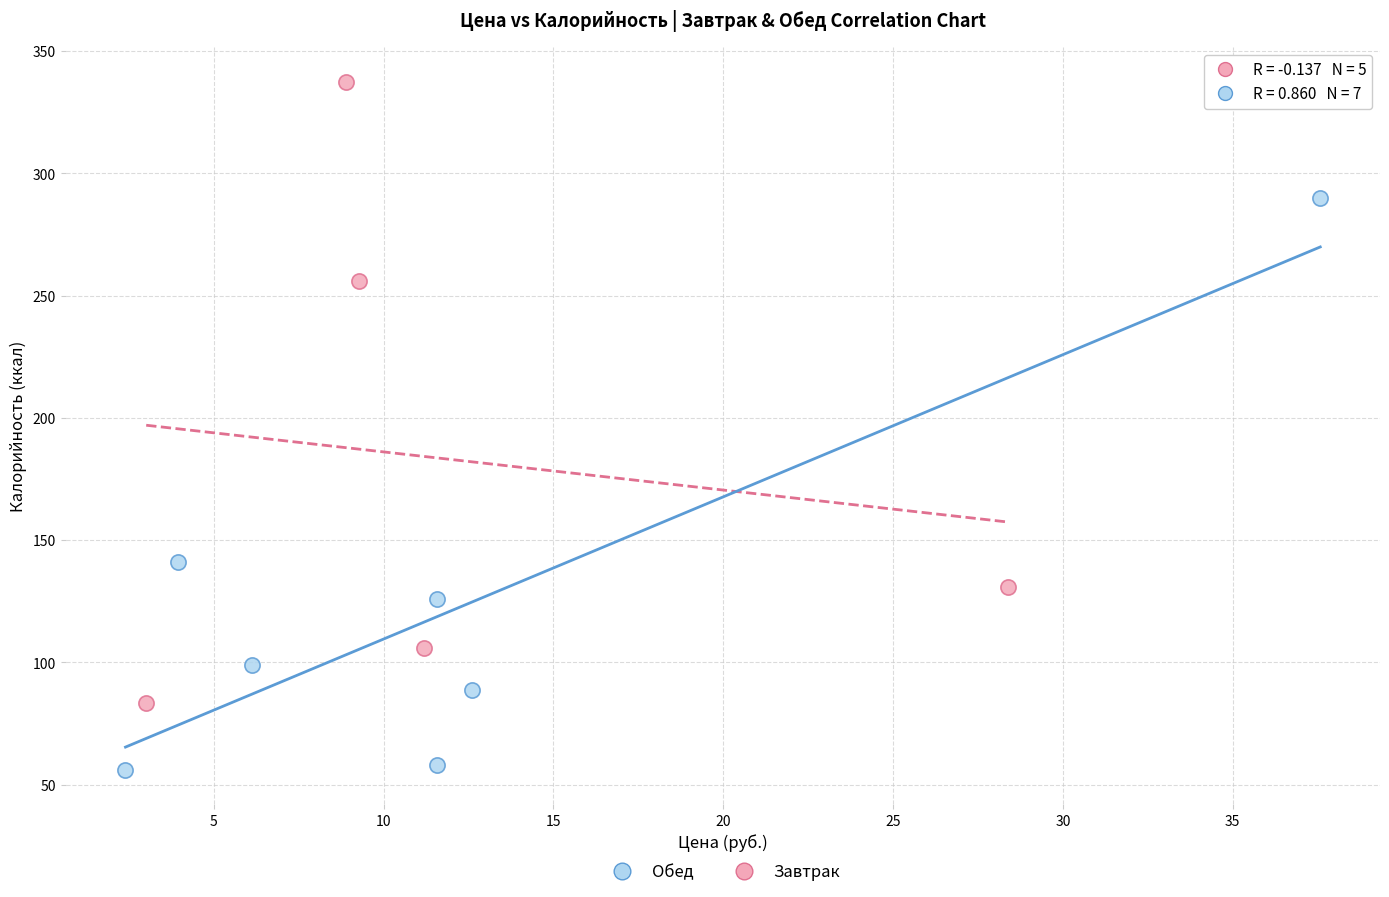

Which series contains the lowest Y value?

Обед